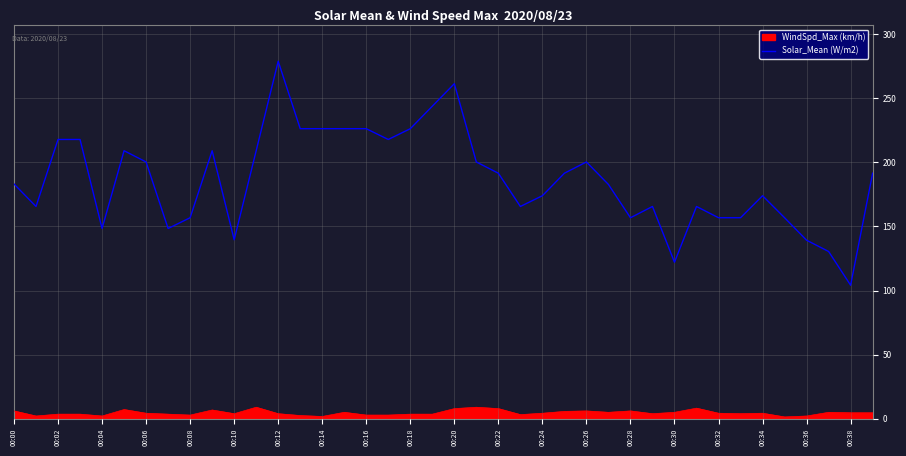

What is the difference between the maximum and minimum values in the Solar_Mean (W/m2) series?

174.7